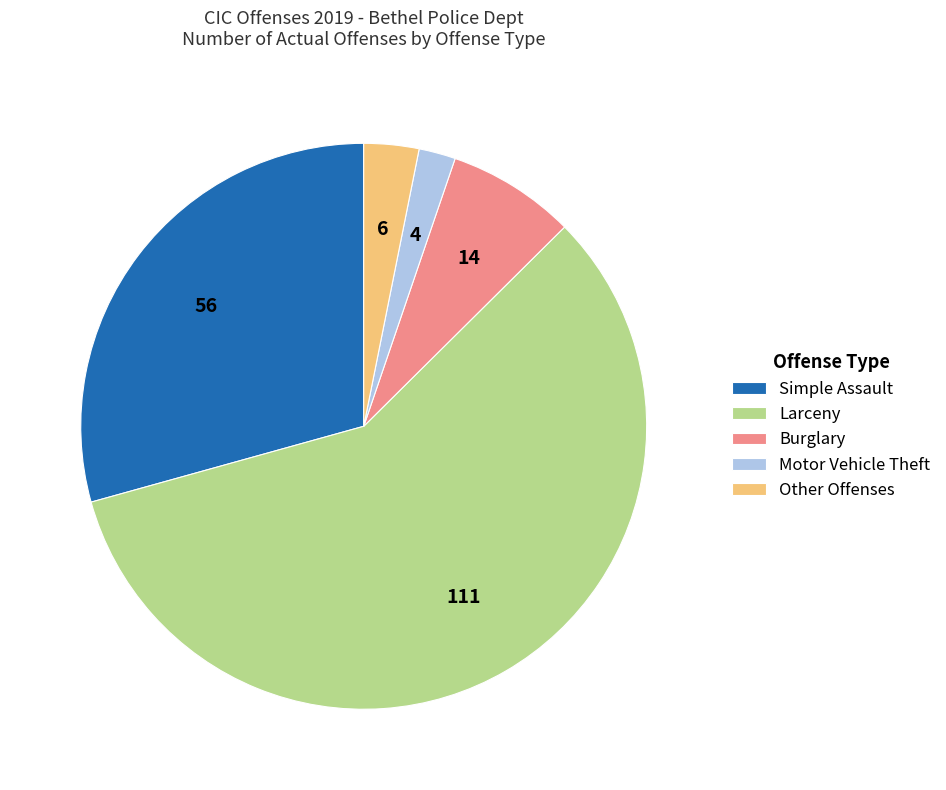

Which slice represents more than half of the pie?

Larceny